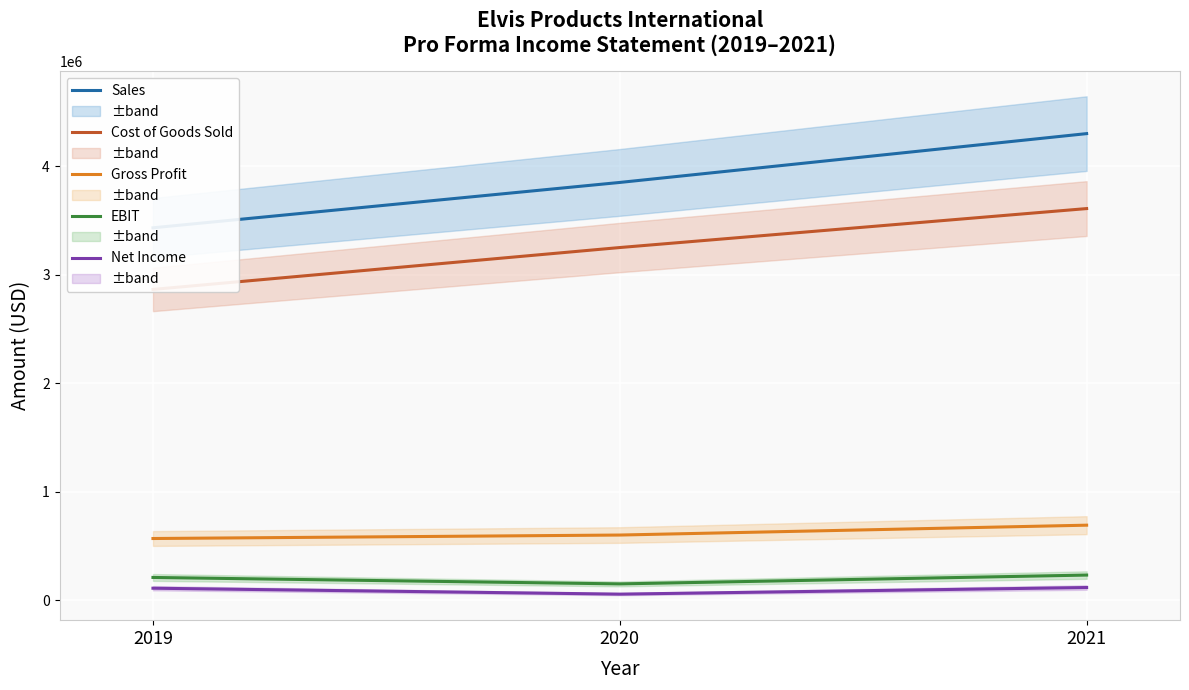

Where is Net Income nearest to the value 85796?

2019